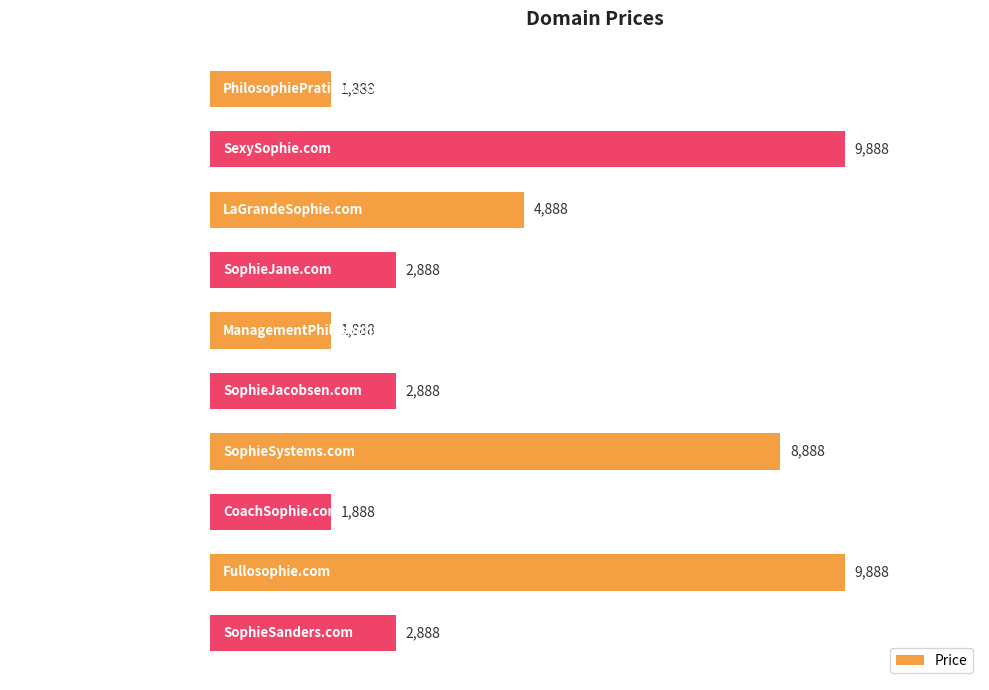

What is the difference between the maximum and second lowest values?

8000